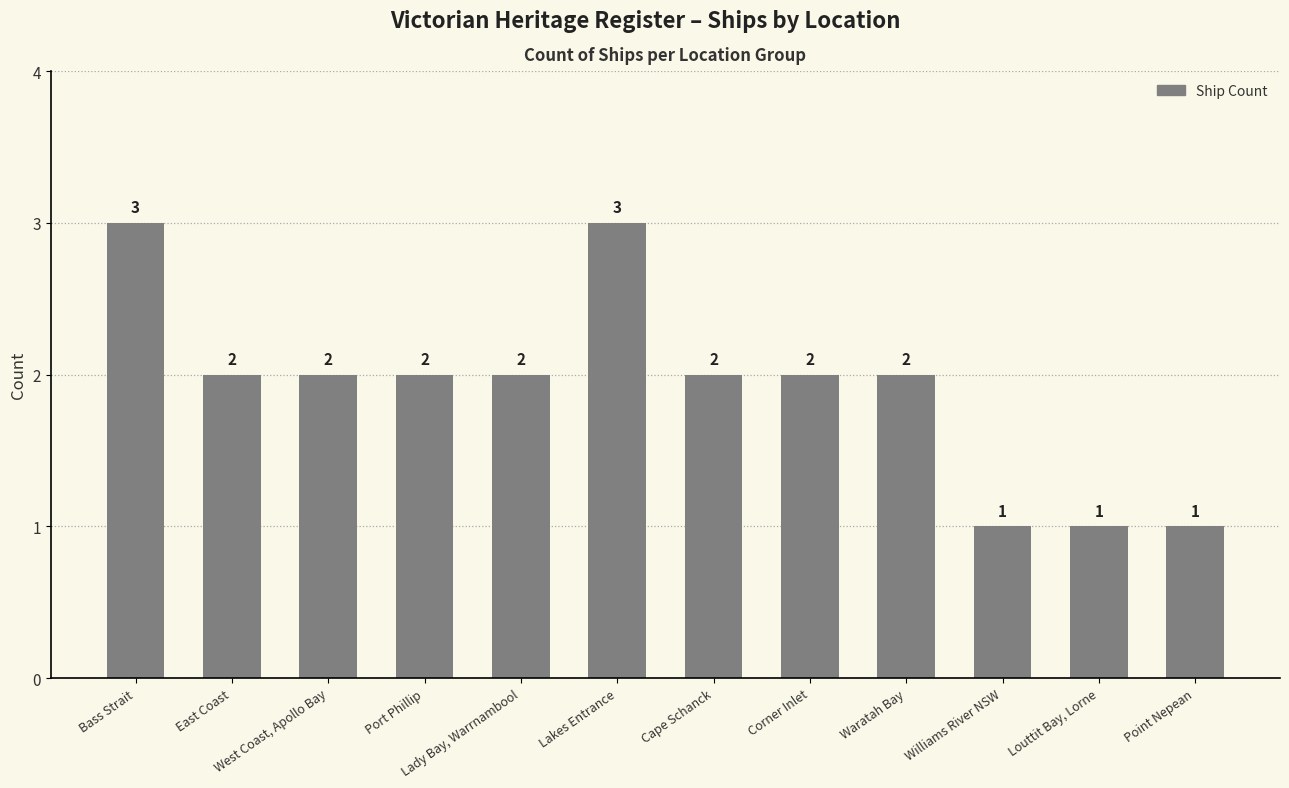

Where does the data first go above 2?

Bass Strait